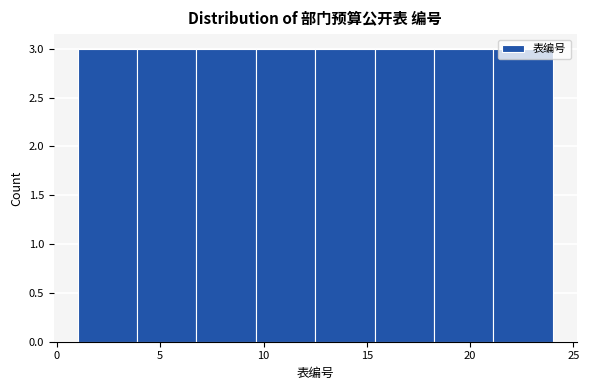

Reading left to right, transcribe this chart: for each bar, give the range it covers on the x-axis and its height. Neither the bar edges nor the heights are printed on the chart, so give them approximately, as read against the axes.

1.0 to 4.0: 3
4.0 to 7.0: 3
7.0 to 9.5: 3
9.5 to 12.5: 3
12.5 to 15.5: 3
15.5 to 18.5: 3
18.5 to 21.0: 3
21.0 to 24.0: 3